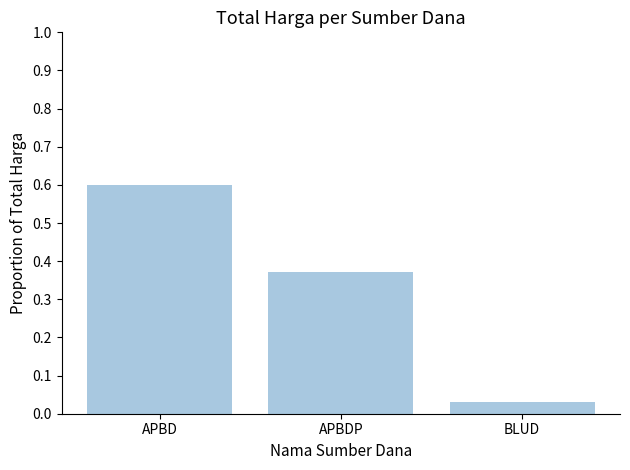

List the labels in order of value, smallest first.

BLUD, APBDP, APBD